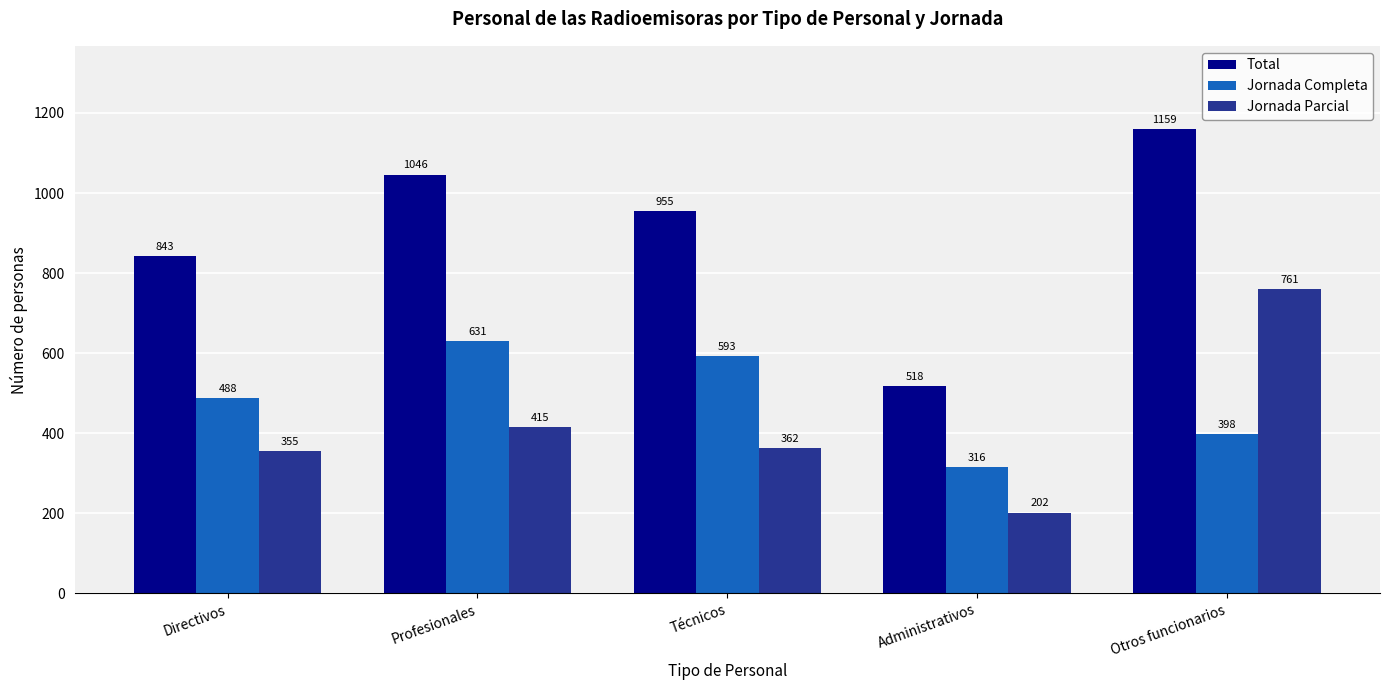

What is the spread (max minus min) of values at Otros funcionarios?

761